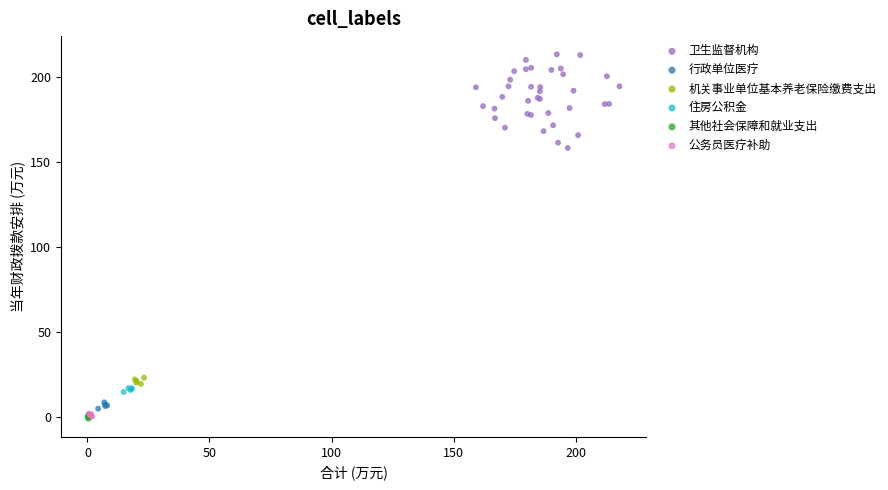

Which series has the widest spread of Y values?

卫生监督机构